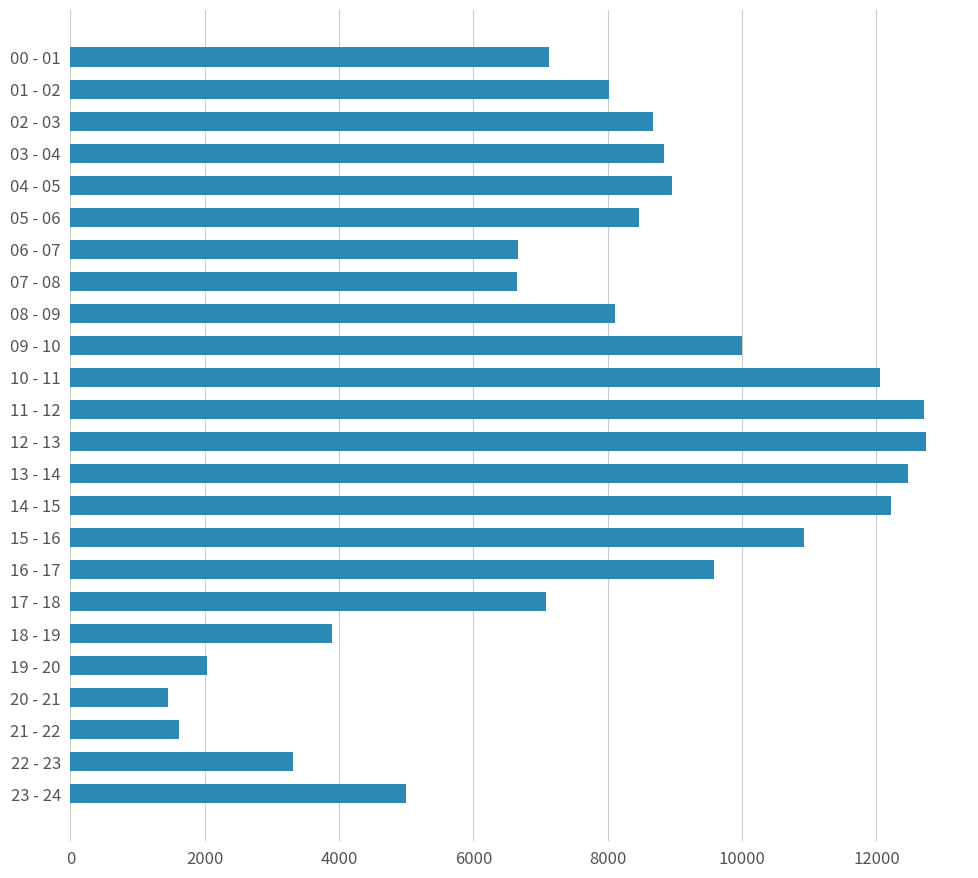

Count the number of categories in the chart.

24